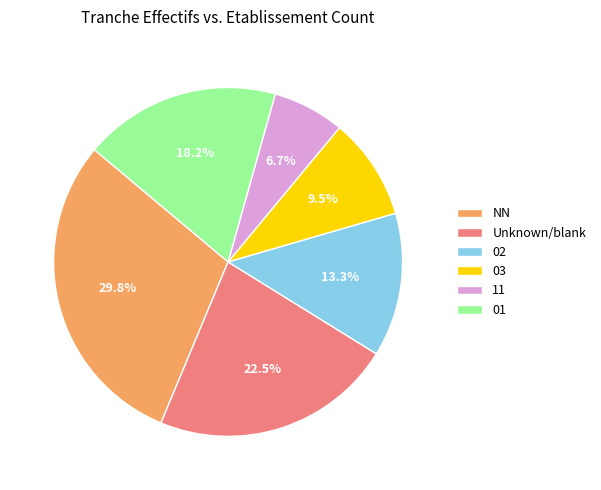

Is there any slice that represents more than half of the pie?

No